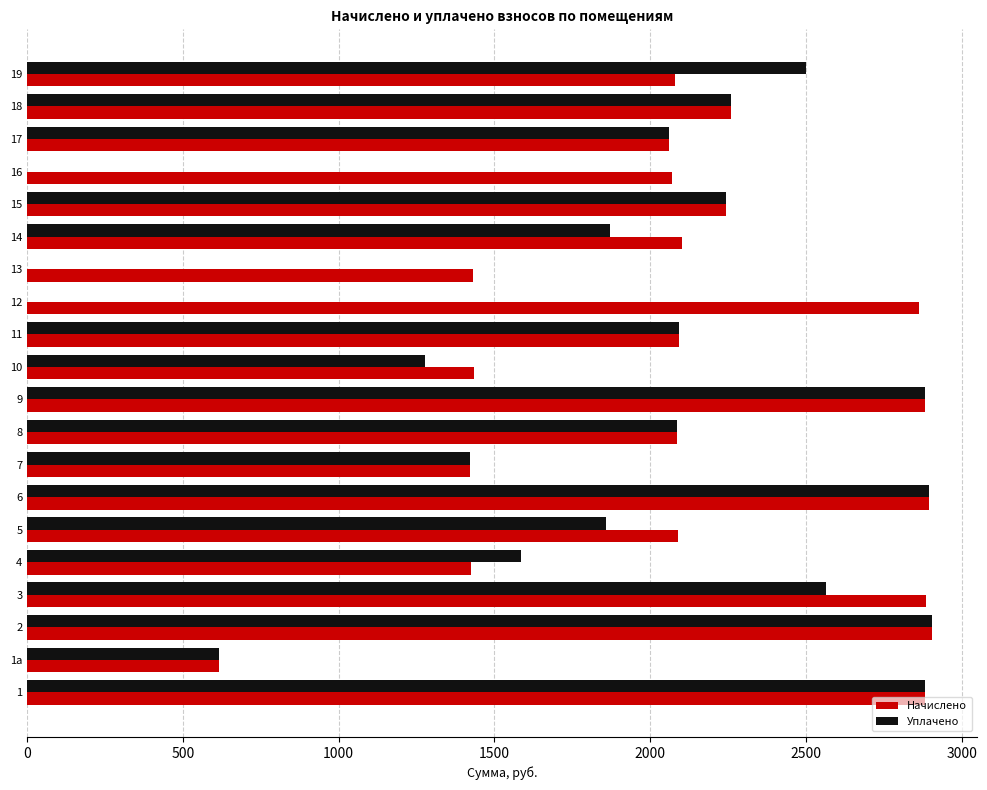

The value of Уплачено at 4 is 326.8. True or false?

False